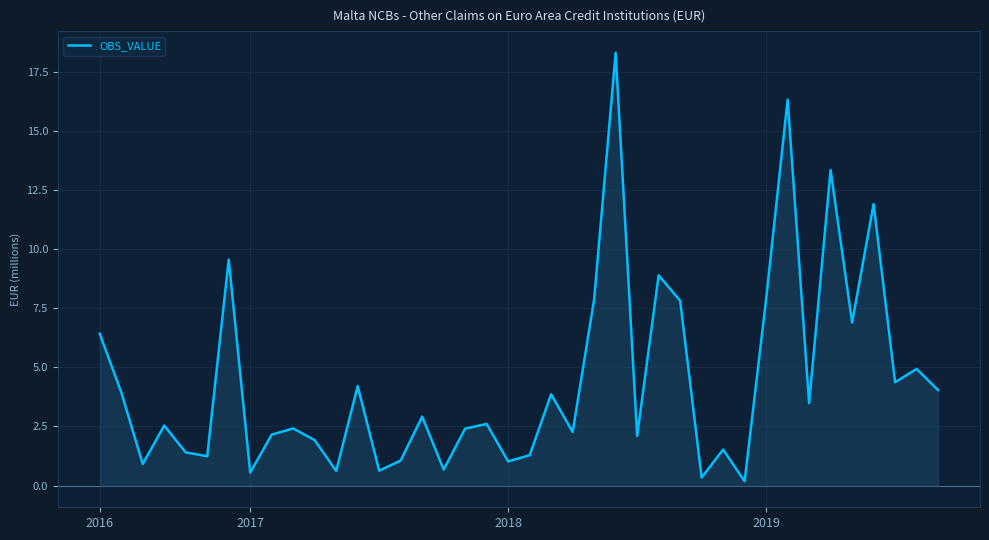

What is the ratio of the value at 2017 to the value at 29?

2.6